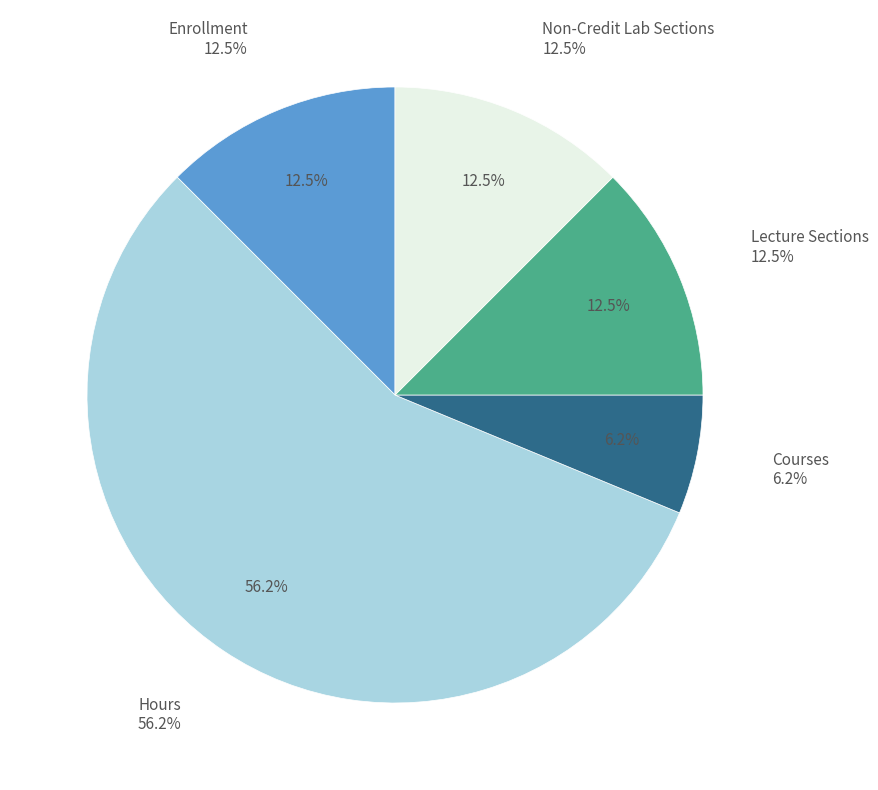

To the nearest percent, what portion does Courses represent?

6%